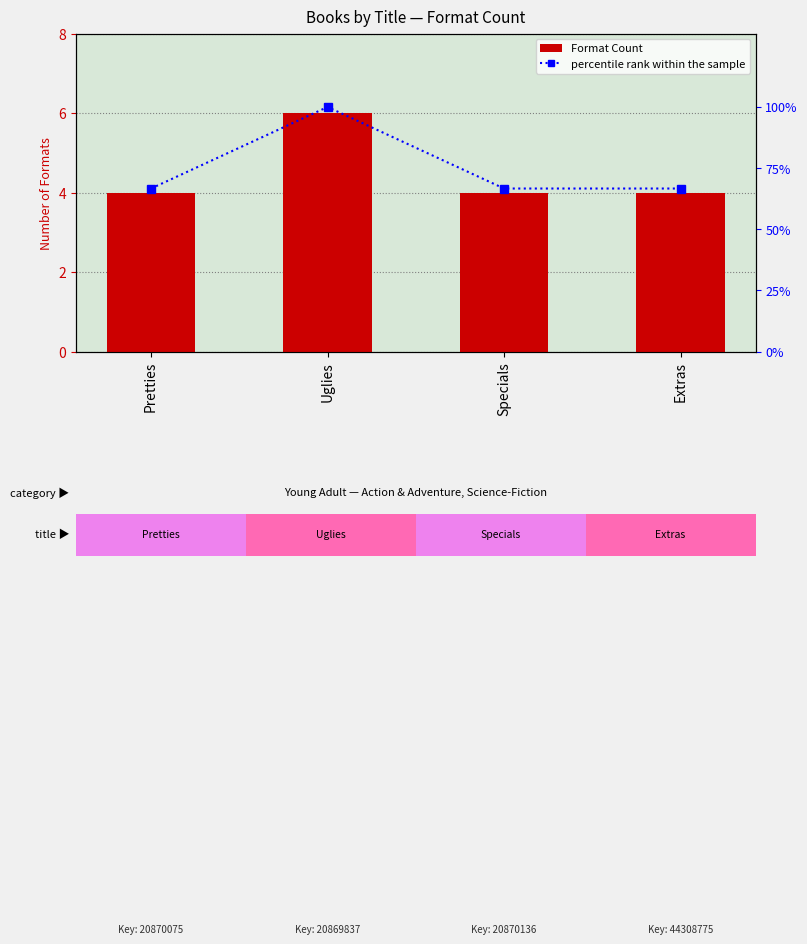

Reading left to right, what are all the values shown in this chart?

Format Count: 4.0	6.0	4.0	4.0
percentile rank within the sample: 66.7	100.0	66.7	66.7